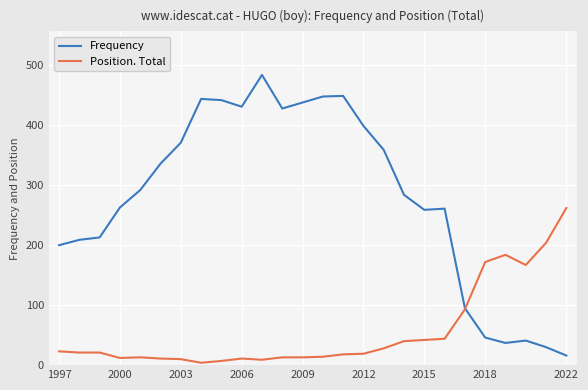

What is the greatest value displayed?

484